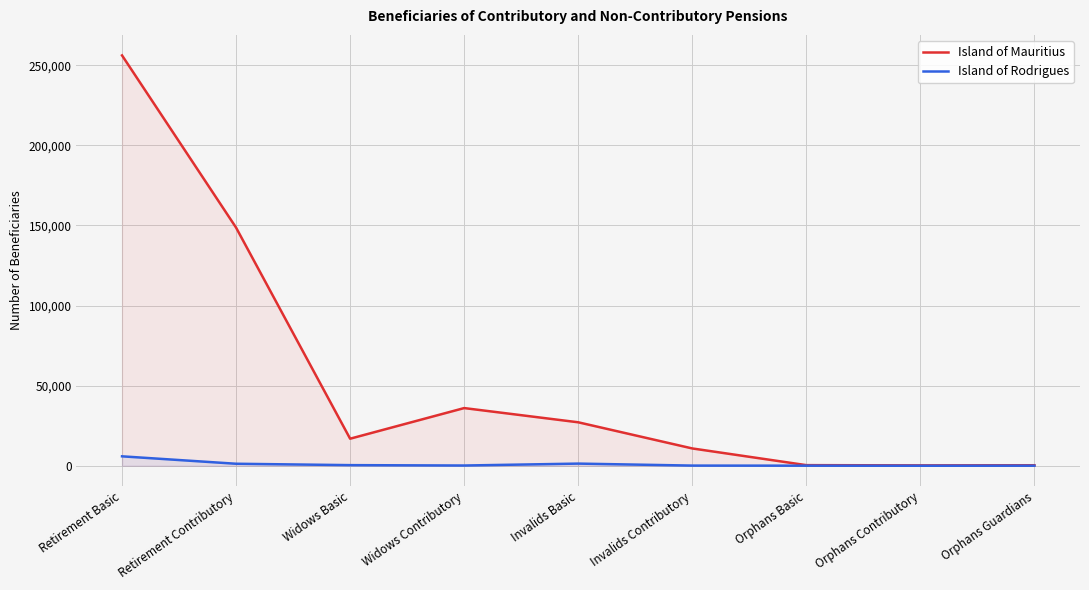

Reading right to left, extract all data points from this chart.

Island of Mauritius: Orphans Guardians=314	Orphans Contributory=235	Orphans Basic=381	Invalids Contributory=10808	Invalids Basic=27135	Widows Contributory=36009	Widows Basic=16888	Retirement Contributory=148671	Retirement Basic=256189
Island of Rodrigues: Orphans Guardians=38	Orphans Contributory=1	Orphans Basic=45	Invalids Contributory=99	Invalids Basic=1343	Widows Contributory=145	Widows Basic=383	Retirement Contributory=1248	Retirement Basic=5881